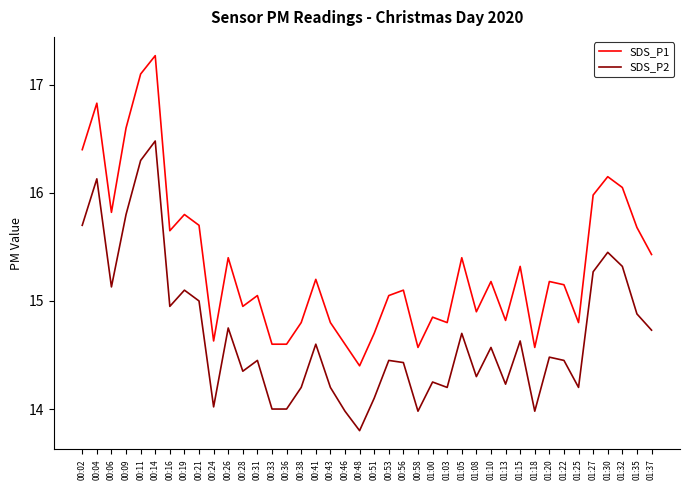

Between 01:32 and 01:37, which series saw the biggest shift?

SDS_P1